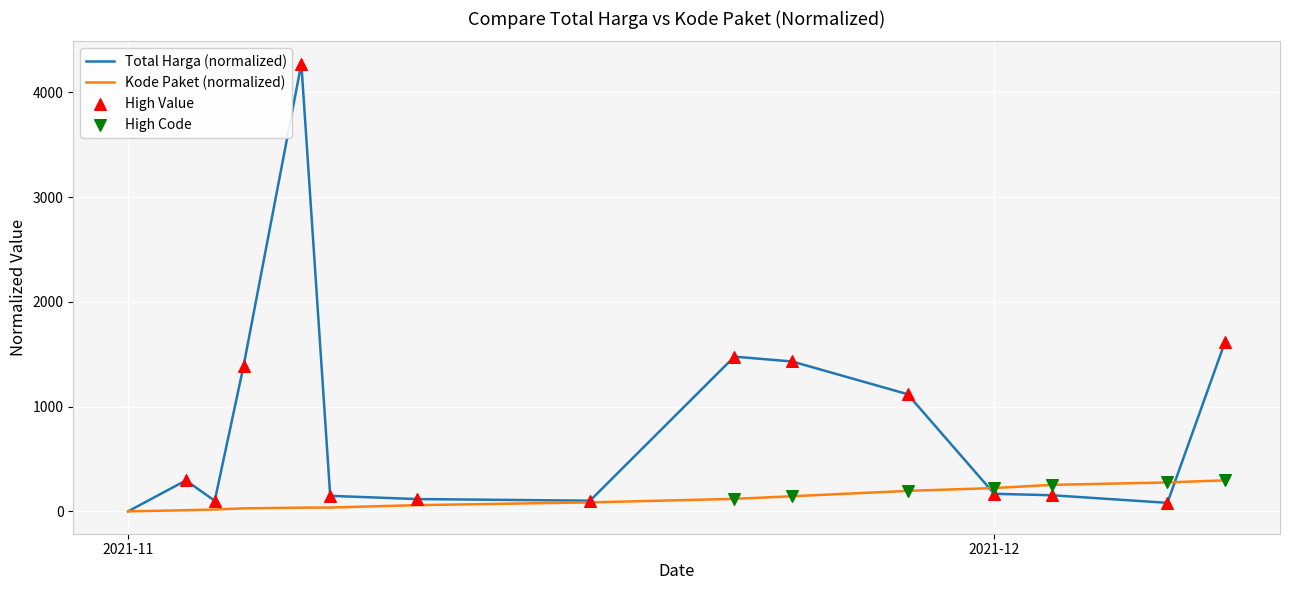

Which series has the largest range (max minus min)?

Total Harga (normalized)